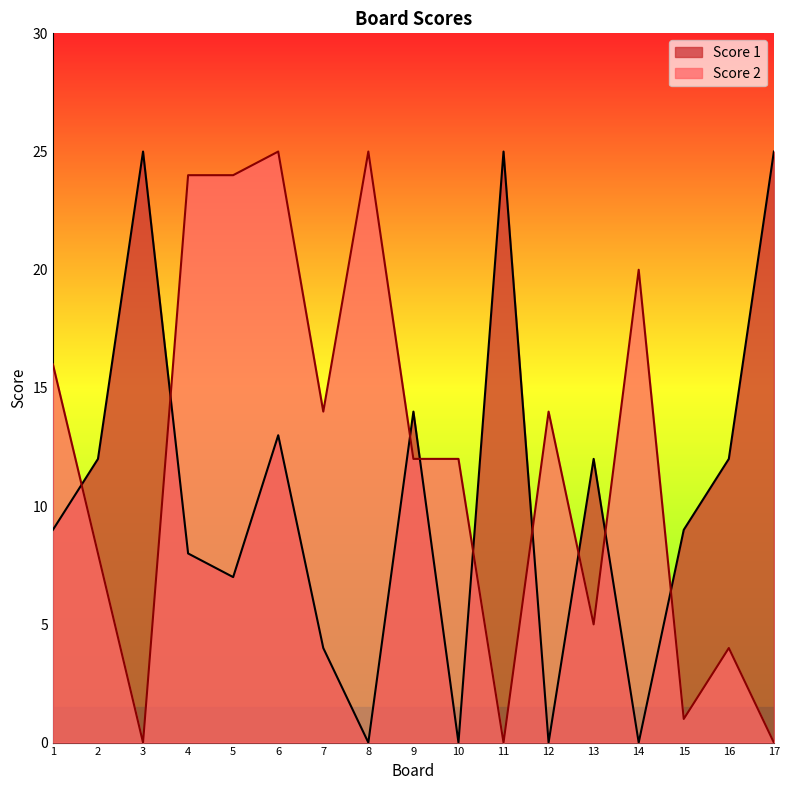

What is the spread (max minus min) of values at 9?

2